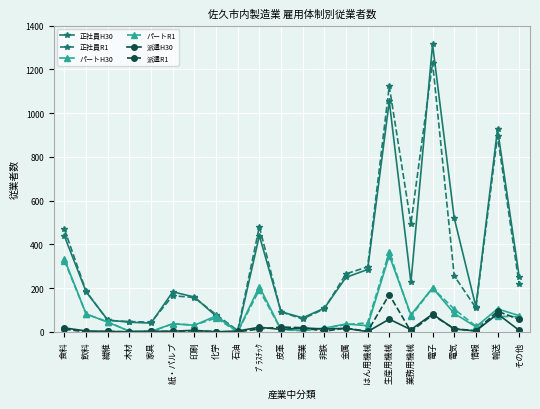

Is it true that パートH30 equals 37 at 紙・パルプ?

True